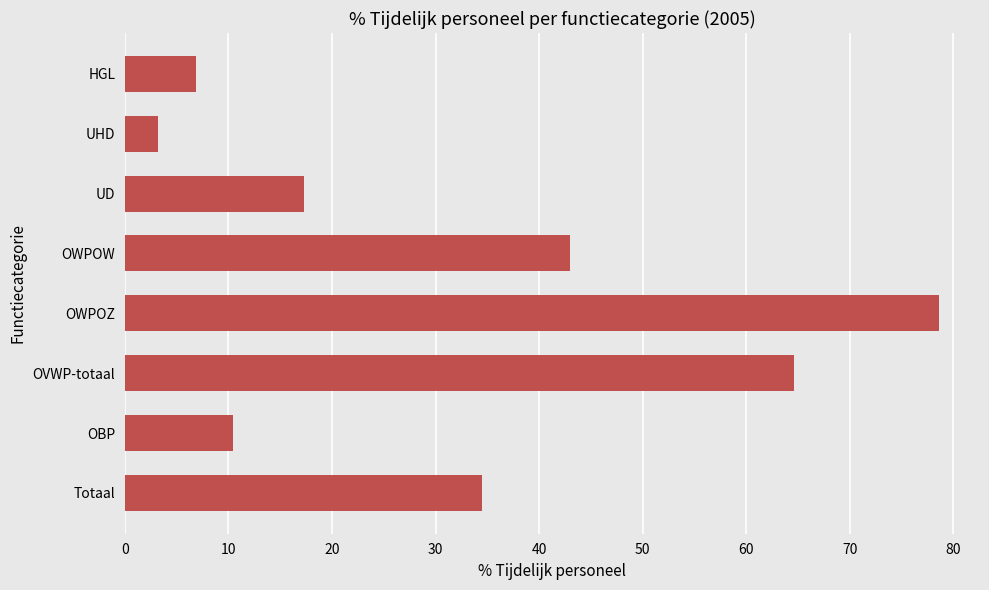

Does the chart contain stacked bars?

No